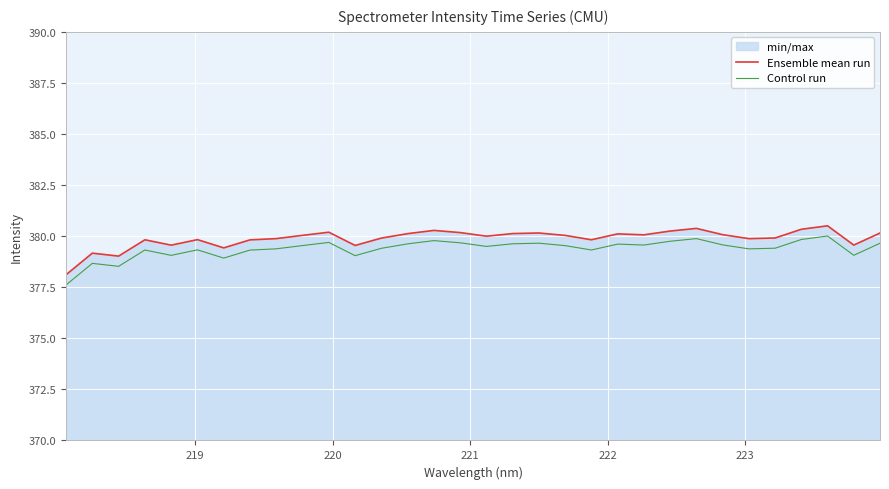

True or false: Ensemble mean run and Control run intersect in this chart.

False